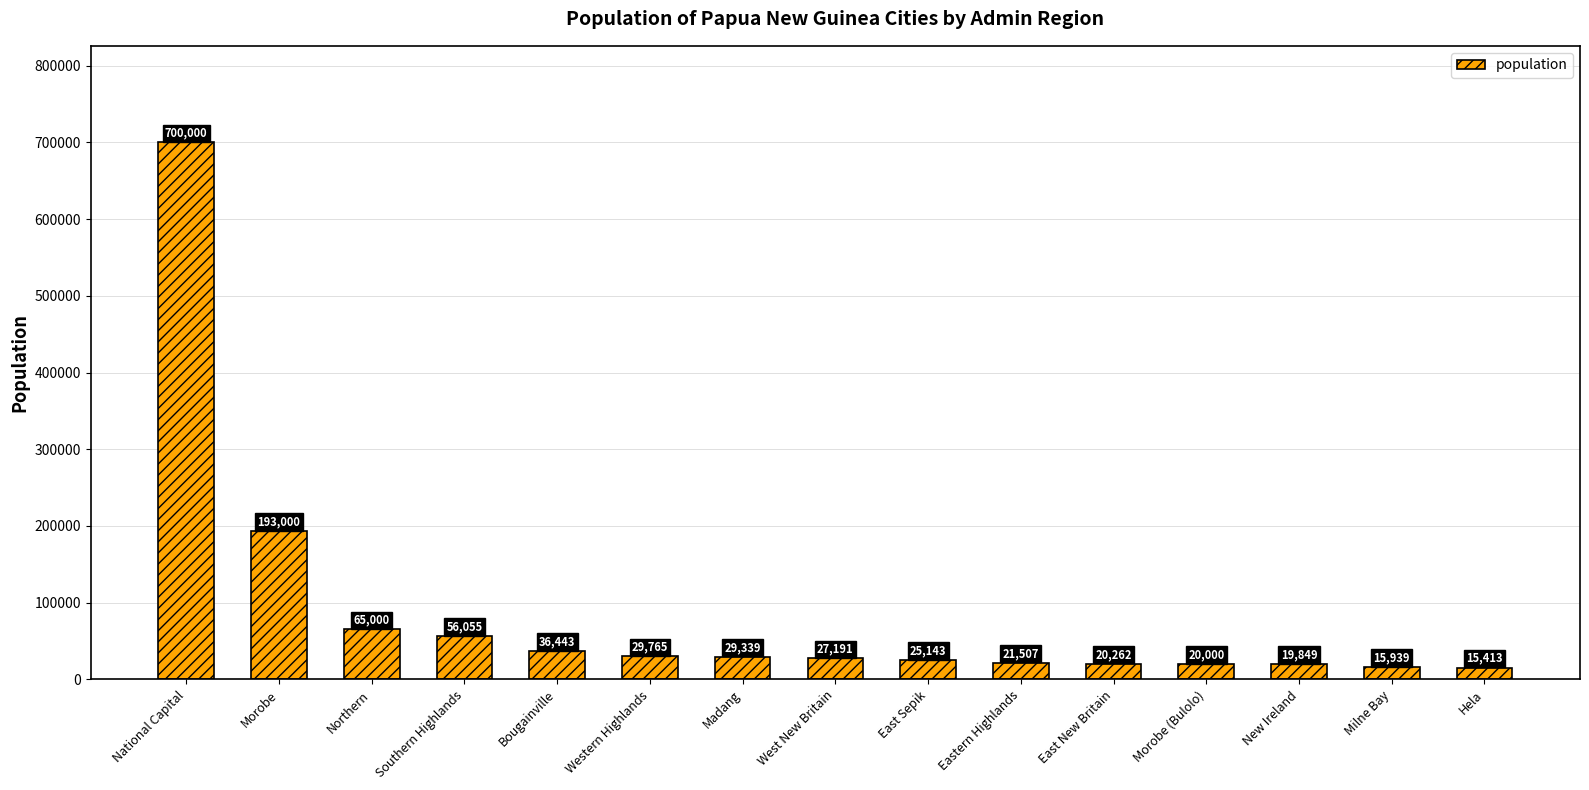

Where does the data first go above 27191?

National Capital